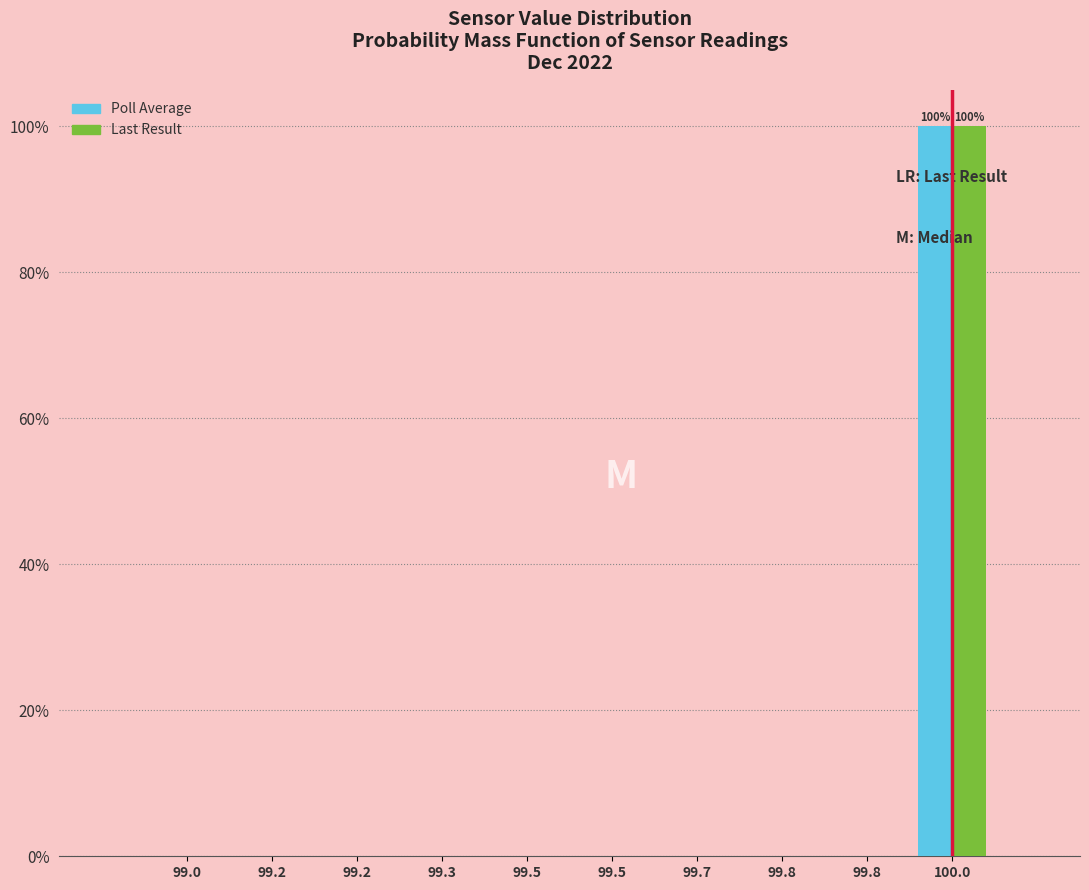

What are all the series names shown in the legend?

Poll Average, Last Result